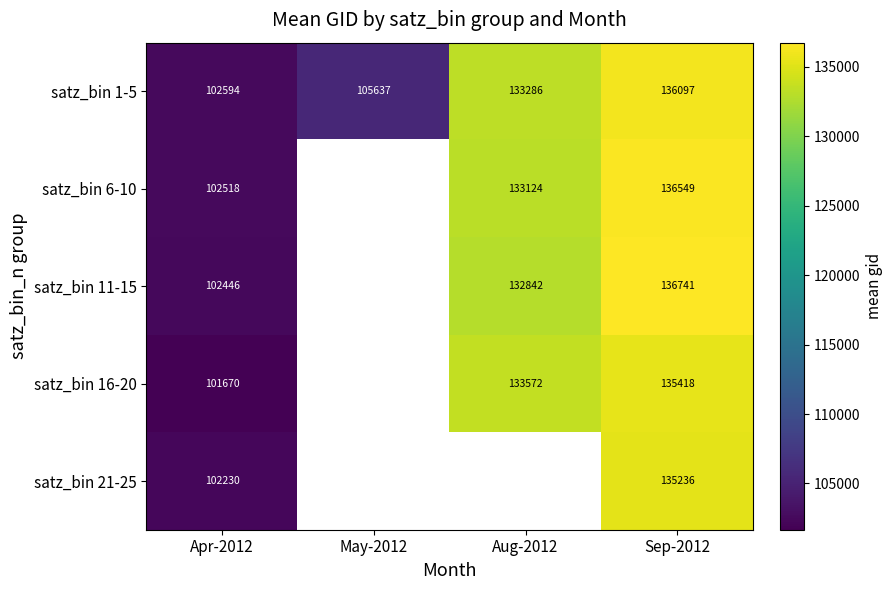

The satz_bin 1-5 series shows 80425.2 at Sep-2012. True or false?

False